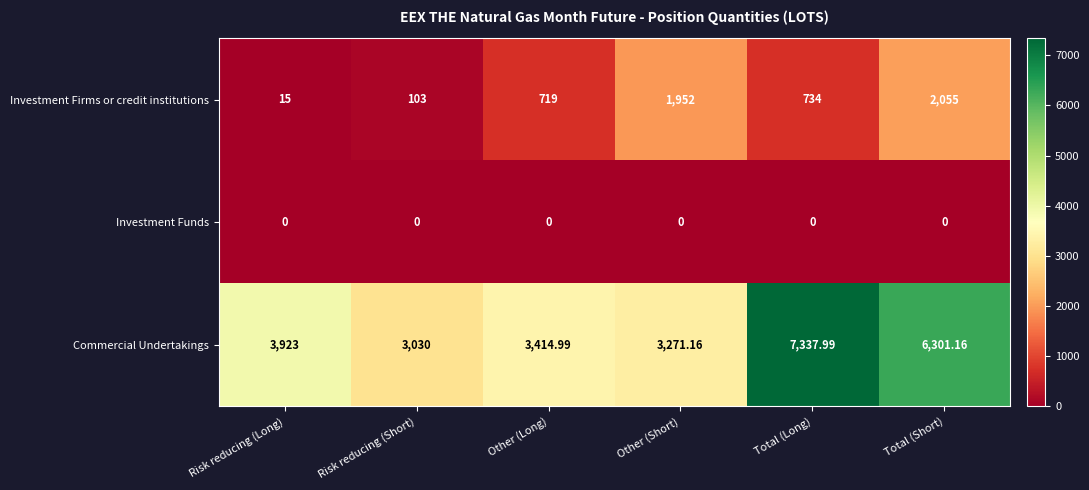

At which category does the chart reach its peak across all series?

Total (Long)